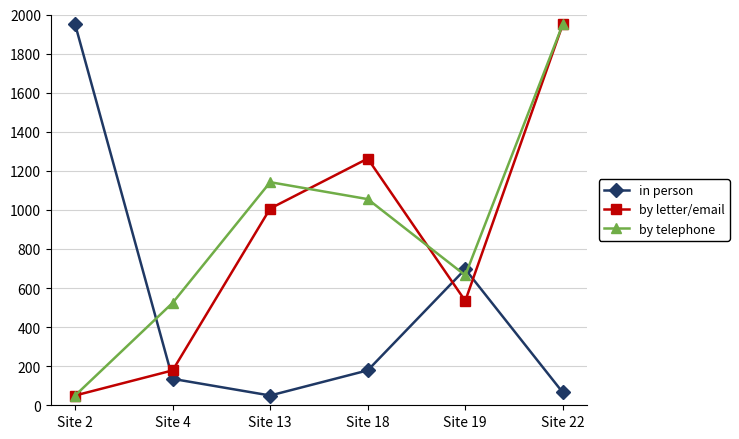

At which category does by telephone reach its first local peak?

Site 13